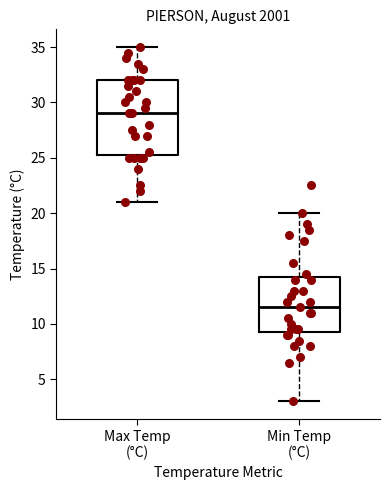

Reading left to right, transcribe this box plot: for each box, give where its median line is, the range the box spans, and where its two whiskers end, as read against the y-axis. The values are not printed on the chart, so give them approximately, as read against the axis.

Max Temp (°C): median 29.0, box 25.5 to 32.0, whiskers 21.0 to 35.0
Min Temp (°C): median 11.5, box 9.5 to 14.5, whiskers 3.0 to 20.0